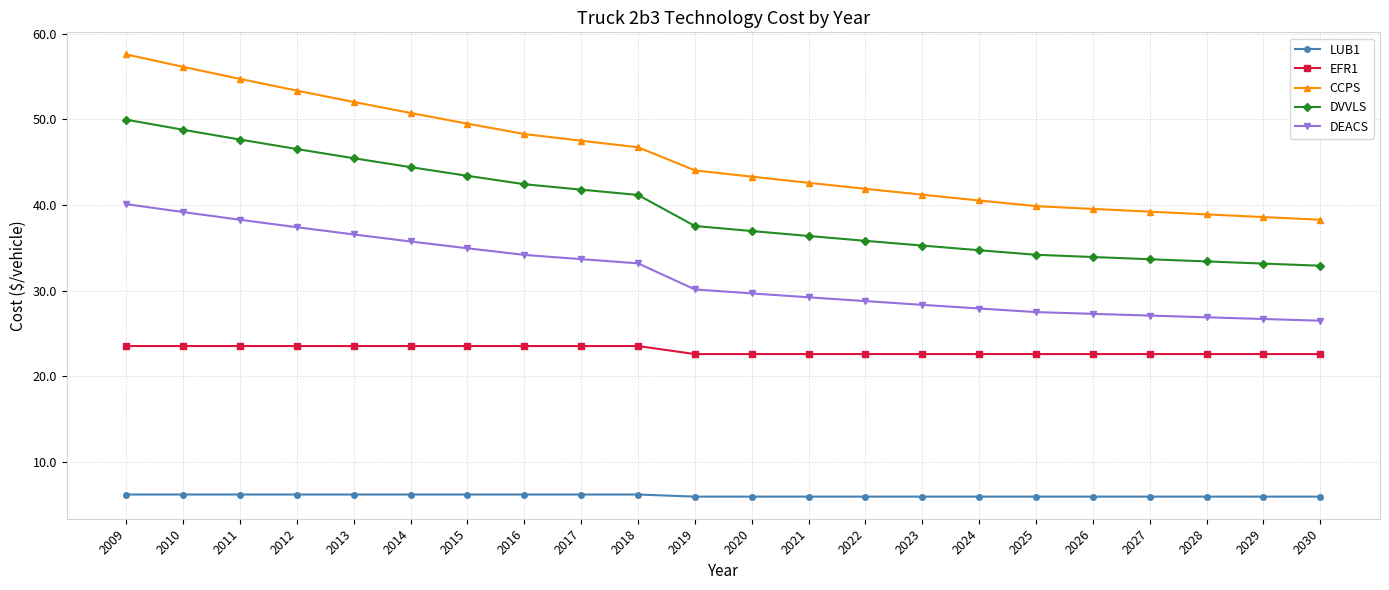

How many lines are shown in the chart?

5